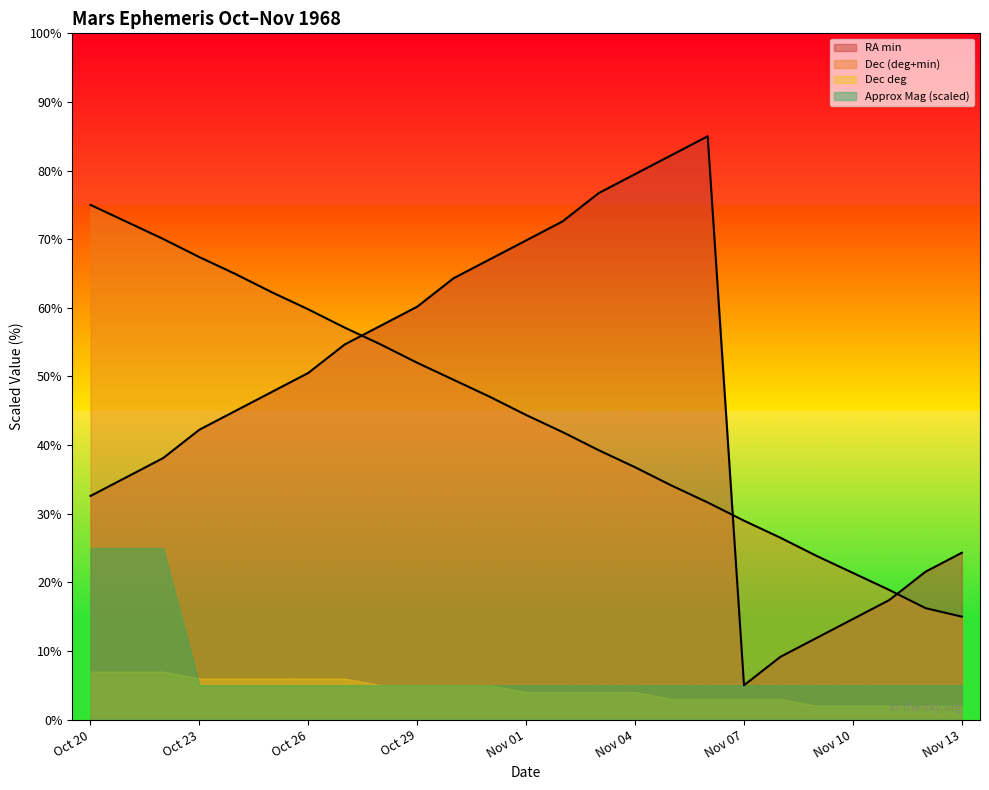

What is the label of the 15th point from the right?

Oct 30